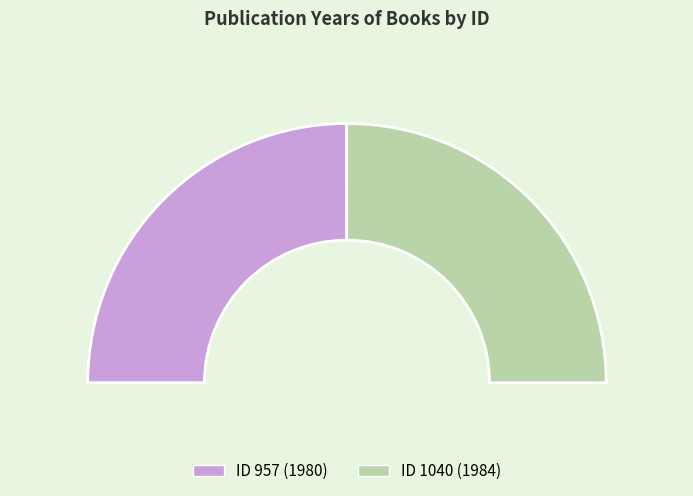

To the nearest percent, what percentage of the pie is 1040?

50%